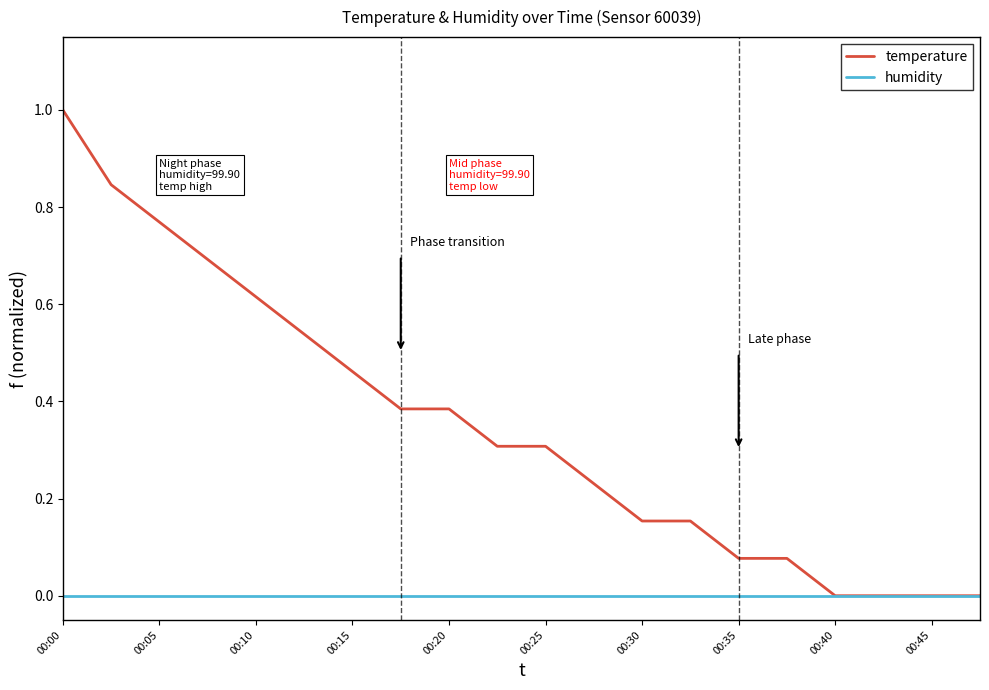

Rank the series by their maximum value, from lowest to highest.

humidity, temperature